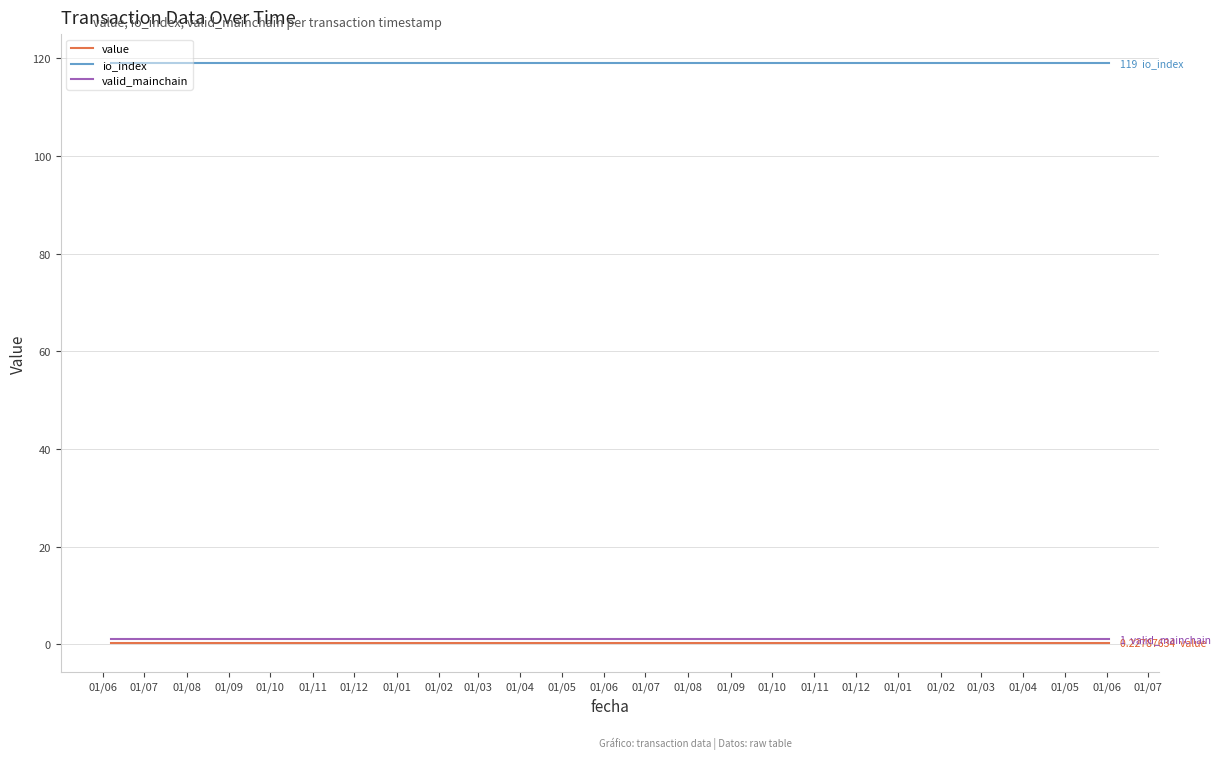

True or false: valid_mainchain and io_index intersect in this chart.

False